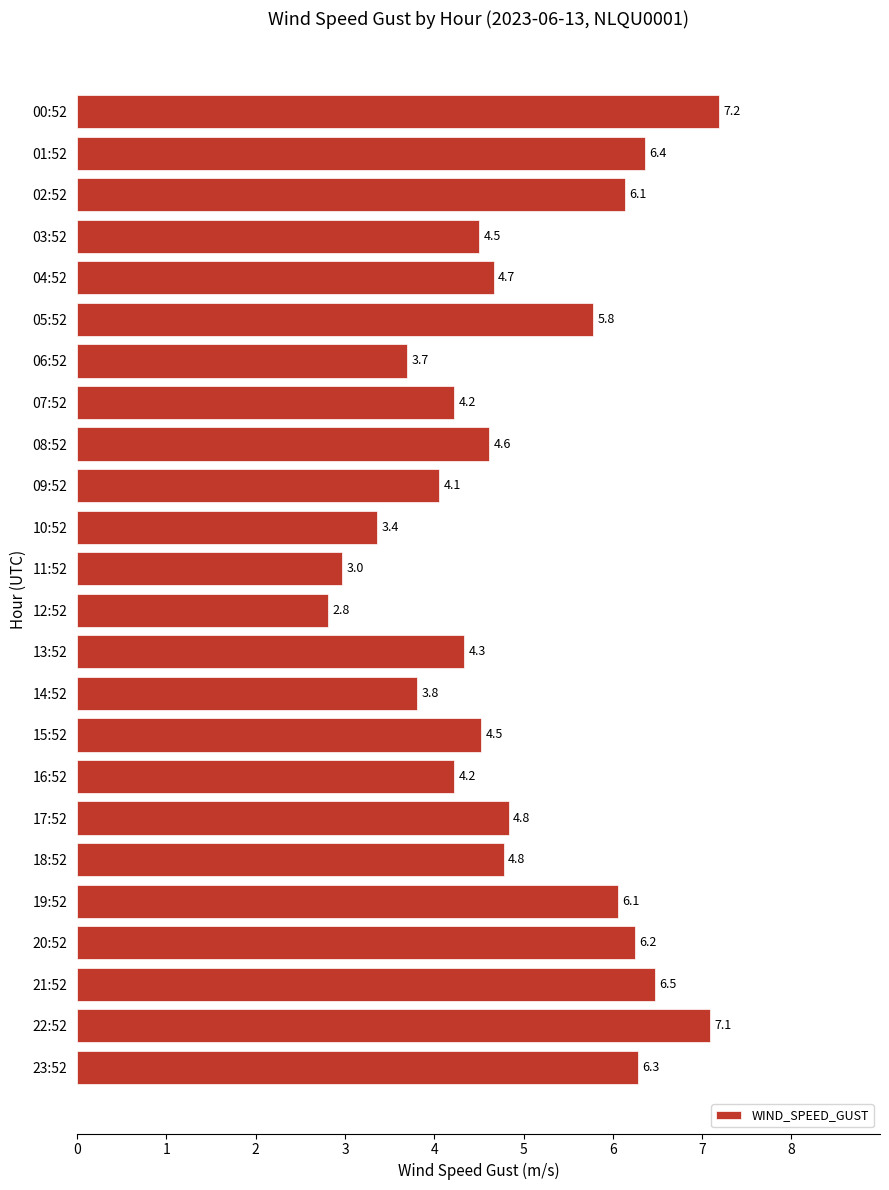

What is the average value?

5.0